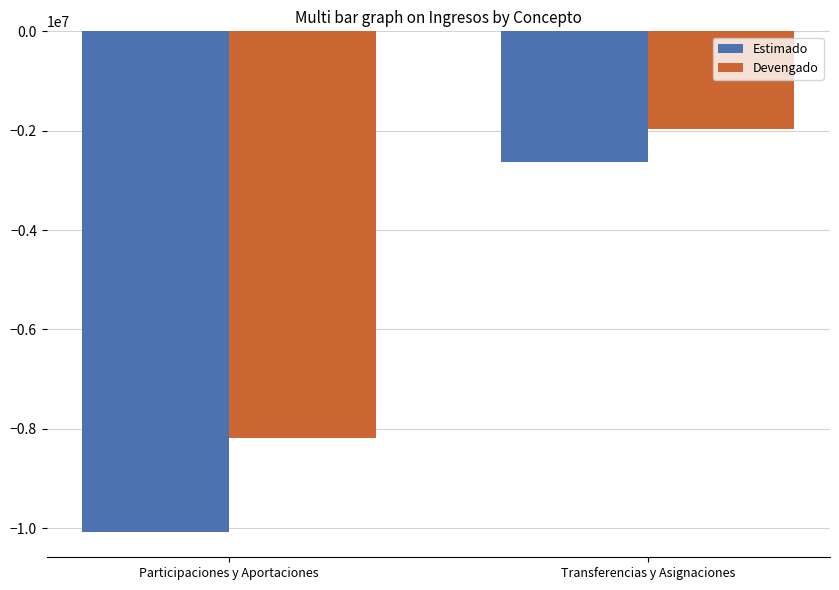

Which series has the largest range (max minus min)?

Estimado